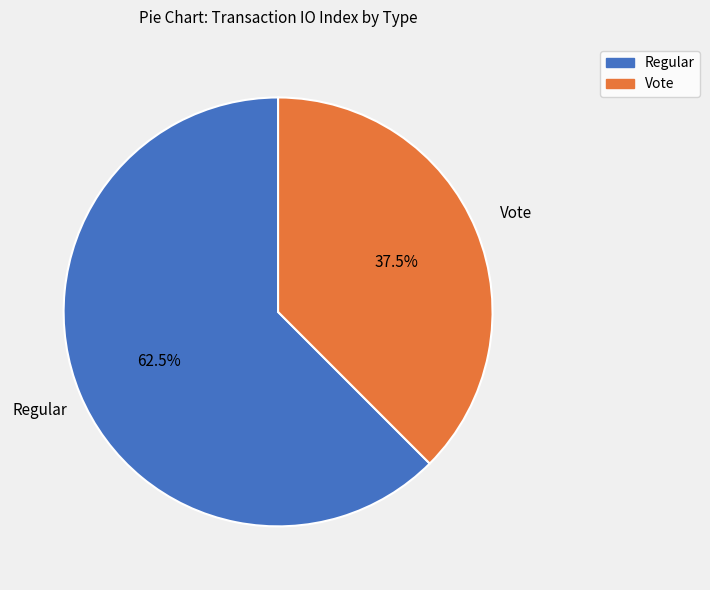

Rank the categories by value from highest to lowest.

Regular, Vote